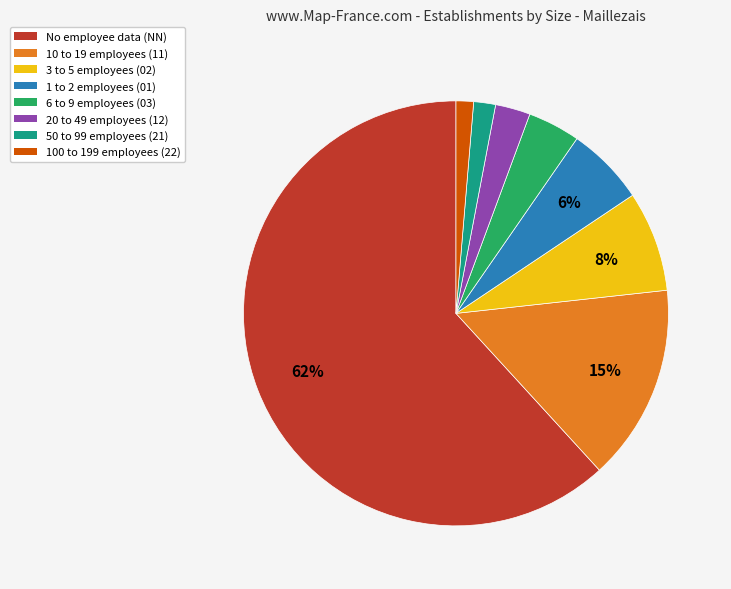

Is there any slice that represents more than half of the pie?

Yes